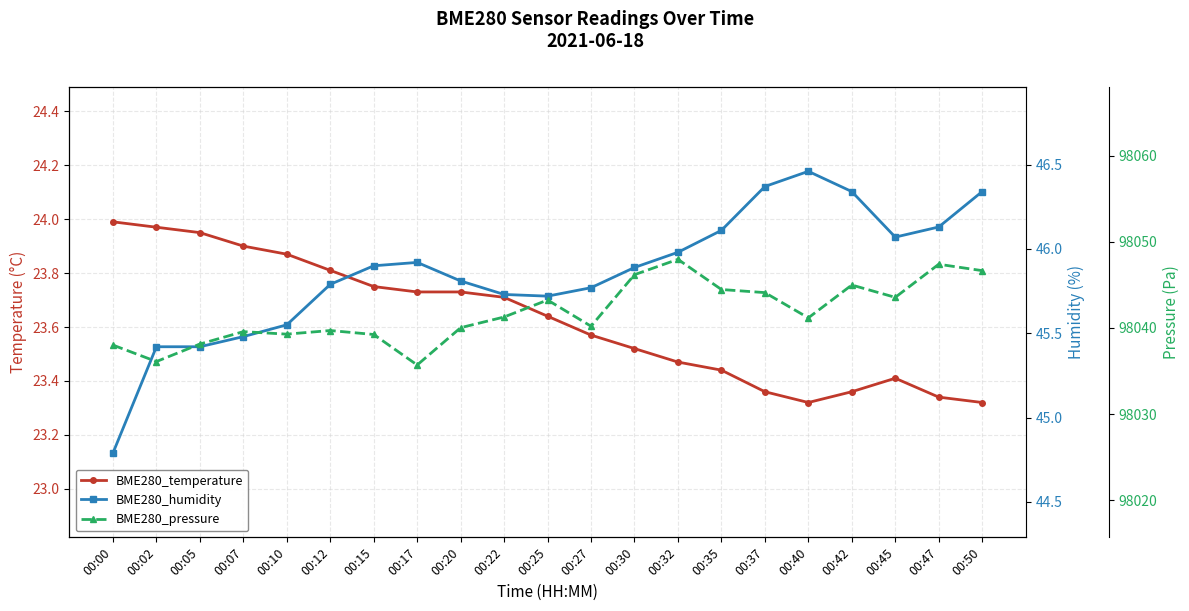

Reading left to right, list all the values displayed in this chart.

BME280_temperature: 24.0	24.0	23.9	23.9	23.9	23.8	23.8	23.7	23.7	23.7	23.6	23.6	23.5	23.5	23.4	23.4	23.3	23.4	23.4	23.3	23.3
BME280_humidity: 44.8	45.4	45.4	45.5	45.5	45.8	45.9	45.9	45.8	45.7	45.7	45.8	45.9	46.0	46.1	46.4	46.5	46.3	46.1	46.1	46.3
BME280_pressure: 98038.0	98036.1	98038.1	98039.6	98039.3	98039.7	98039.2	98035.7	98040.0	98041.3	98043.2	98040.2	98046.2	98047.9	98044.4	98044.1	98041.2	98045.0	98043.5	98047.4	98046.6